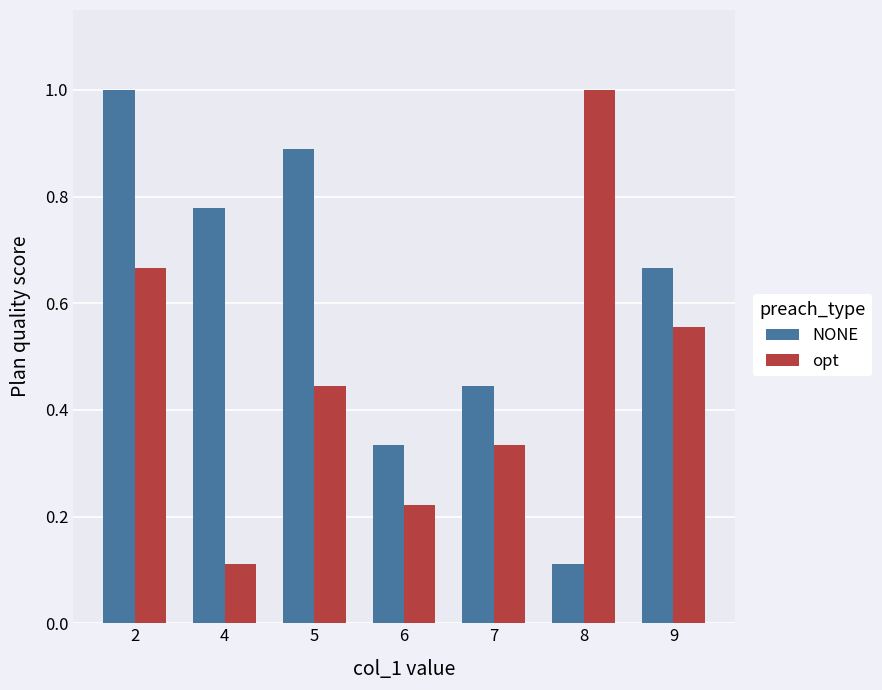

The NONE series shows 1.1 at 9. True or false?

False